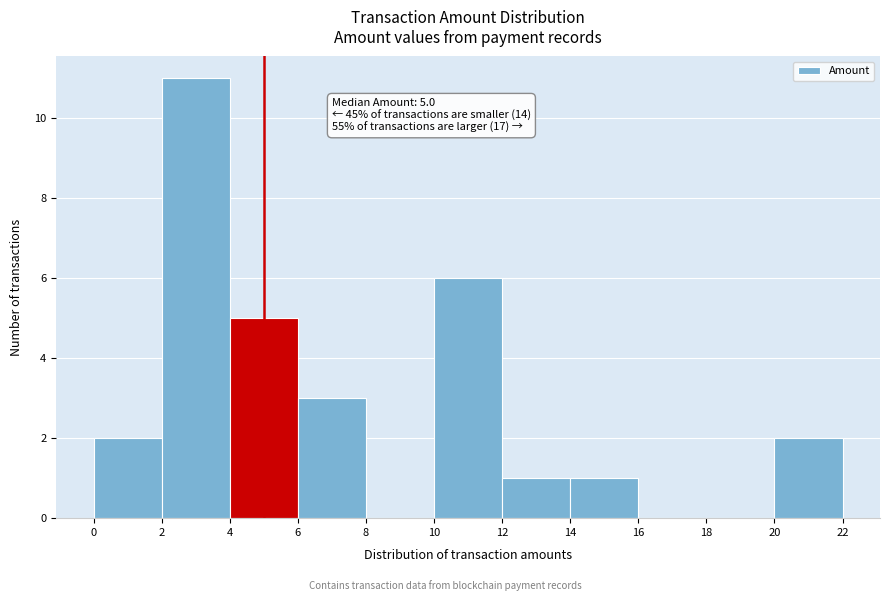

Over which range of the x-axis is the bar tallest?

2 to 4